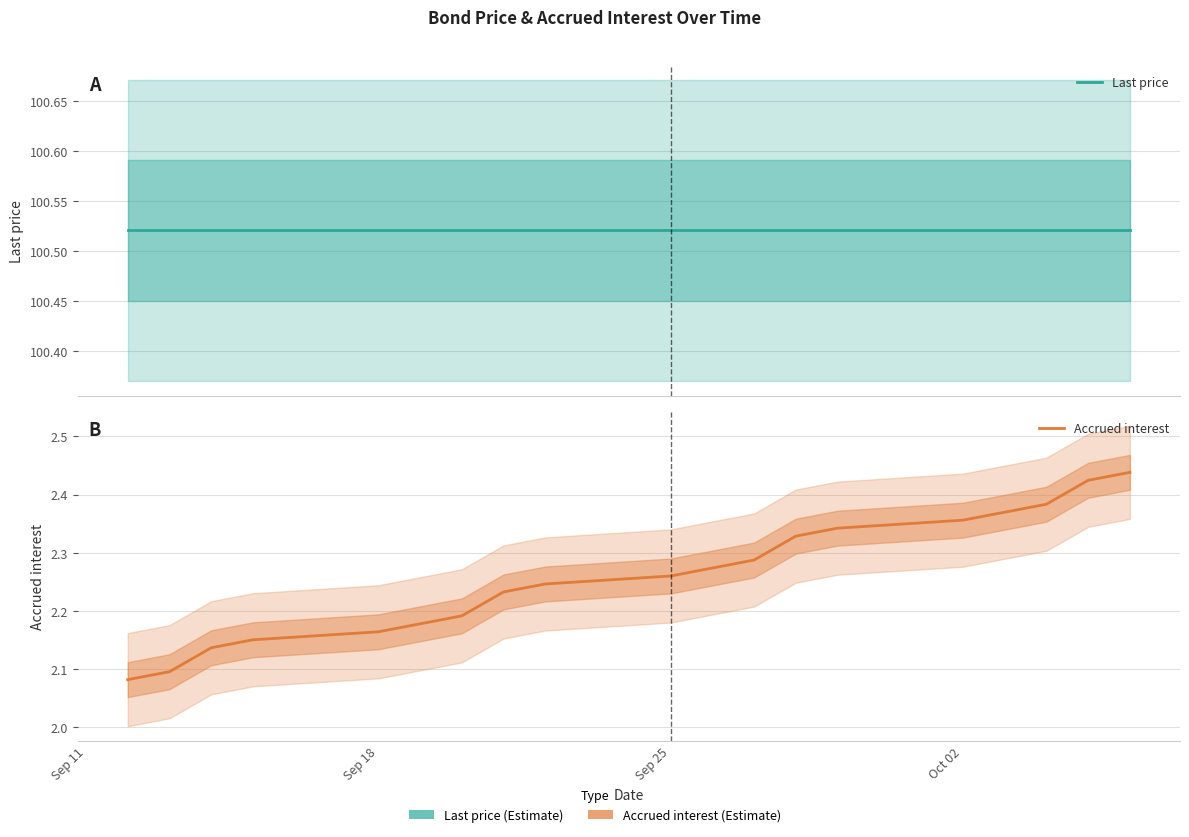

What is the smallest value displayed?

2.1